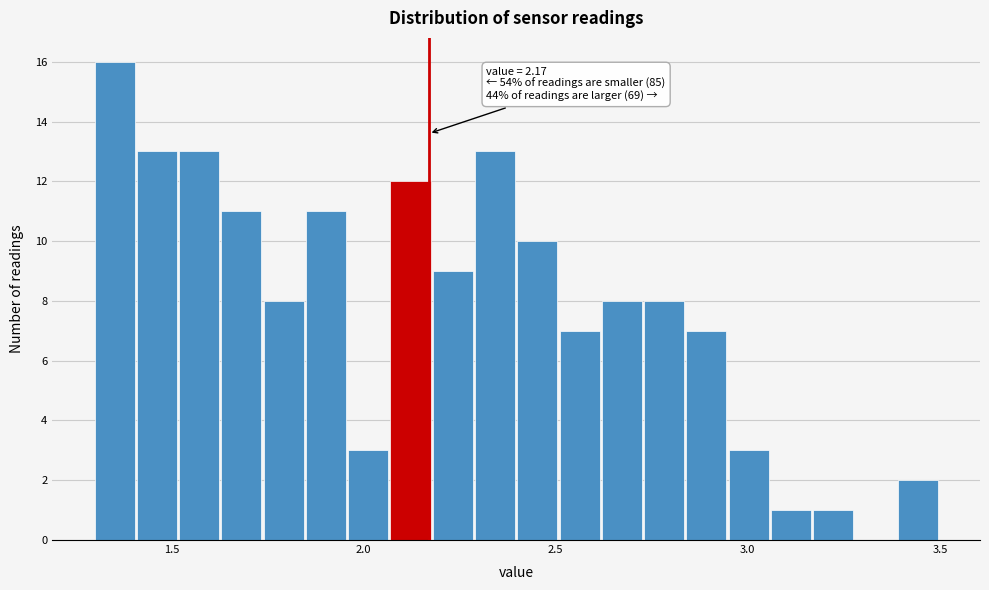

Around what value on the x-axis is the tallest bar? Give the approximate position of its centre, as read against the axis.

1.35